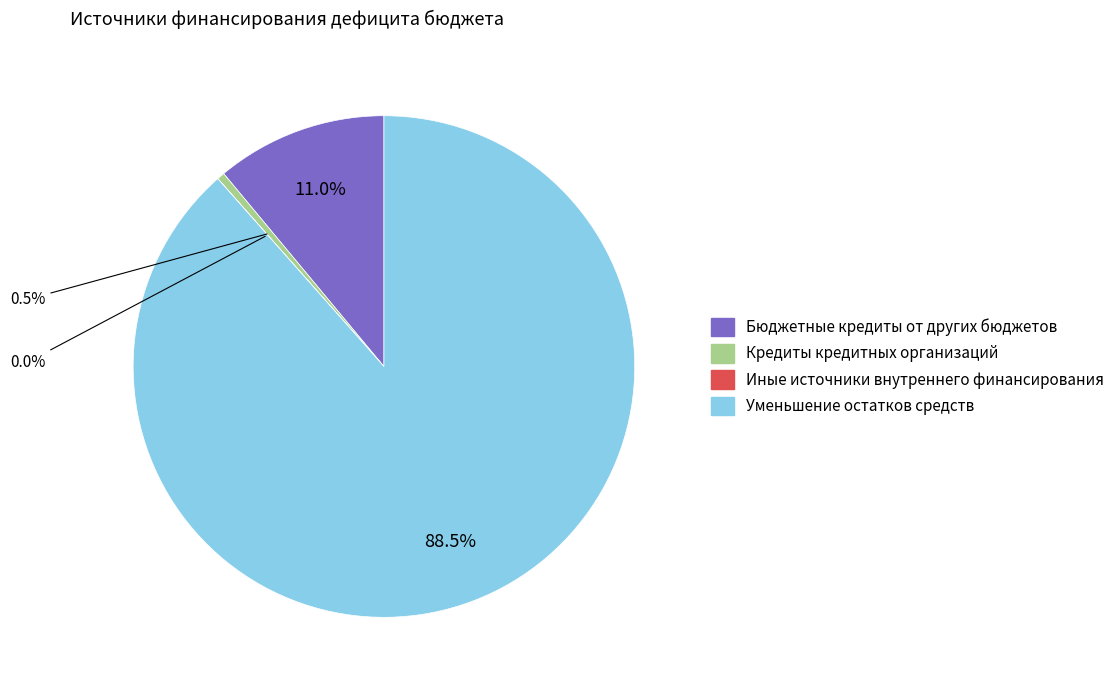

What percentage do Уменьшение остатков средств and Кредиты кредитных организаций together represent?

89.0%